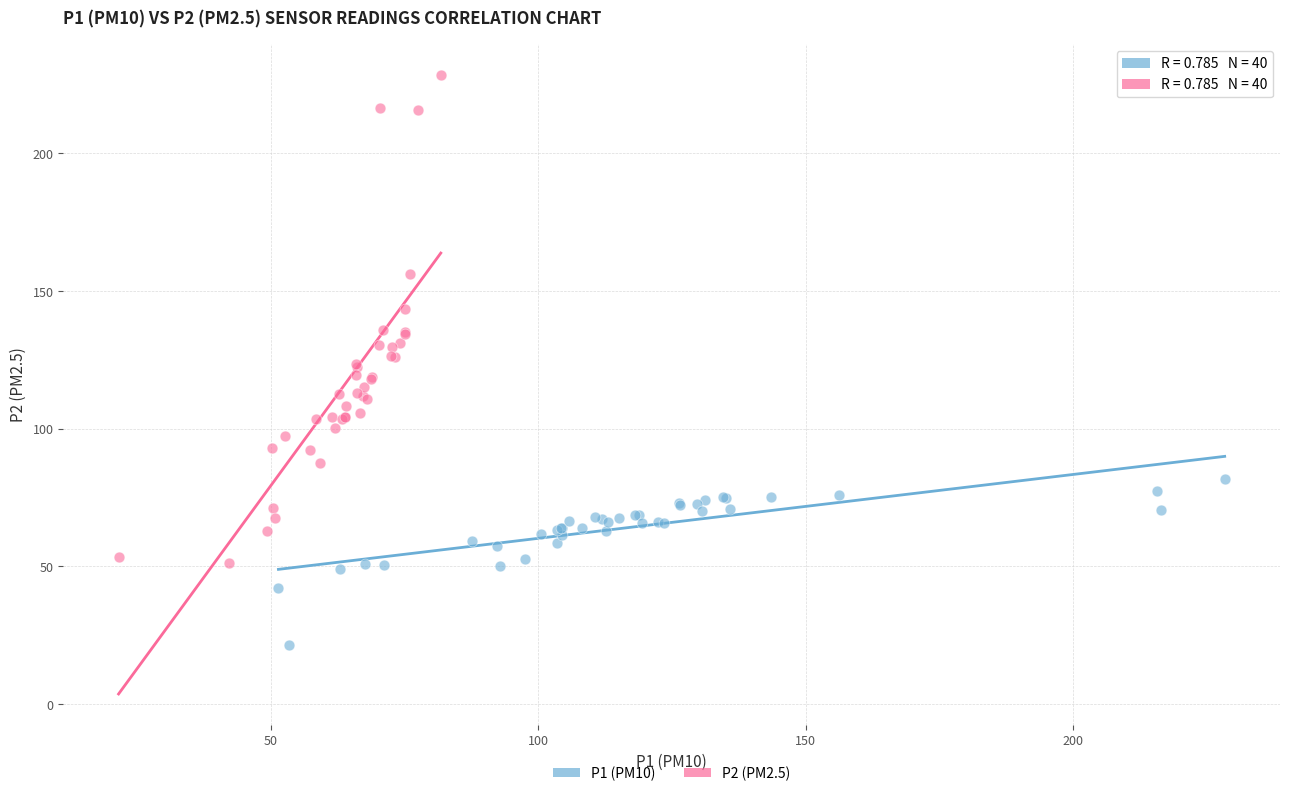

Which series reaches the maximum Y coordinate?

P2 (PM2.5)